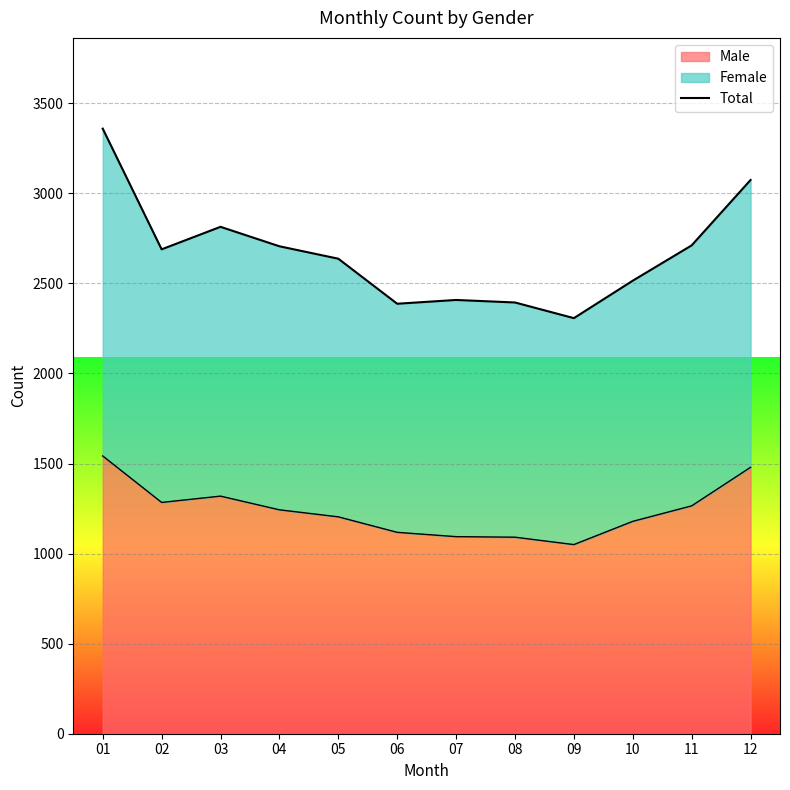

How many lines are shown in the chart?

1